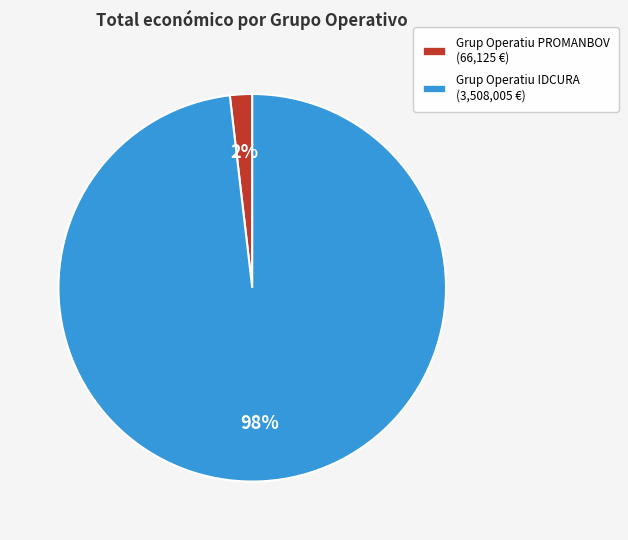

What is the smallest slice in the pie chart?

Grup Operatiu PROMANBOV